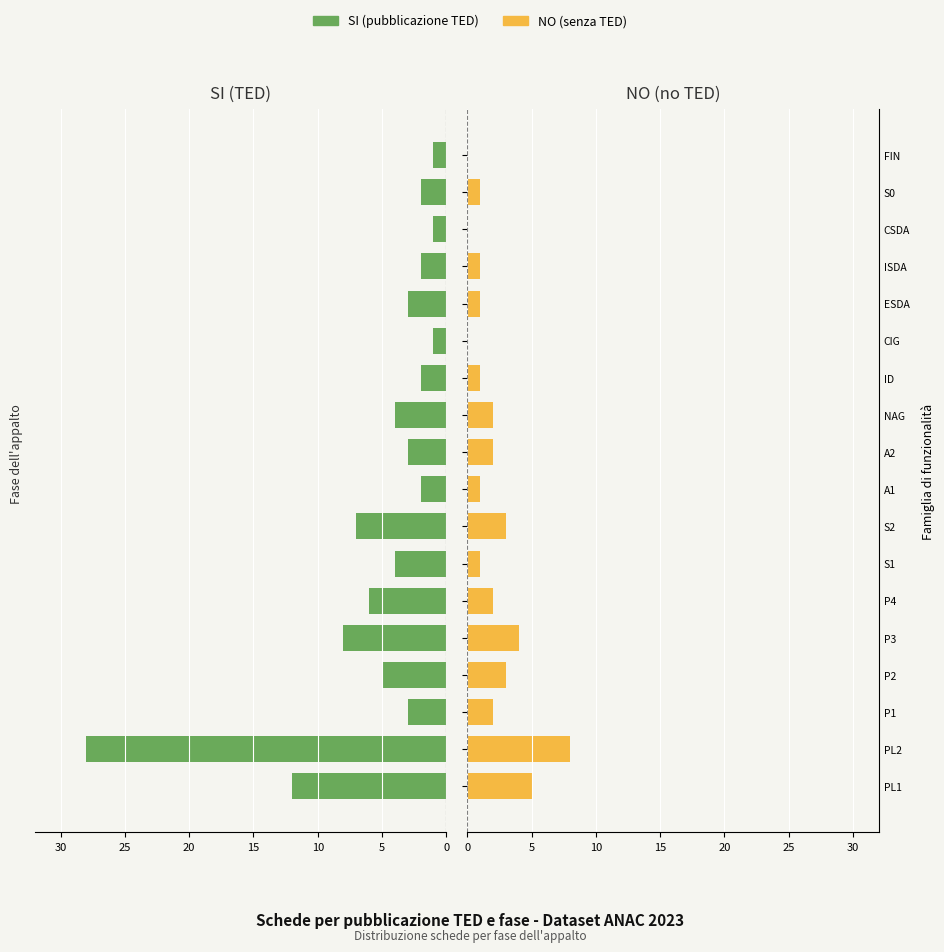

True or false: NO (senza TED) has a value of 1 at NAG.

False